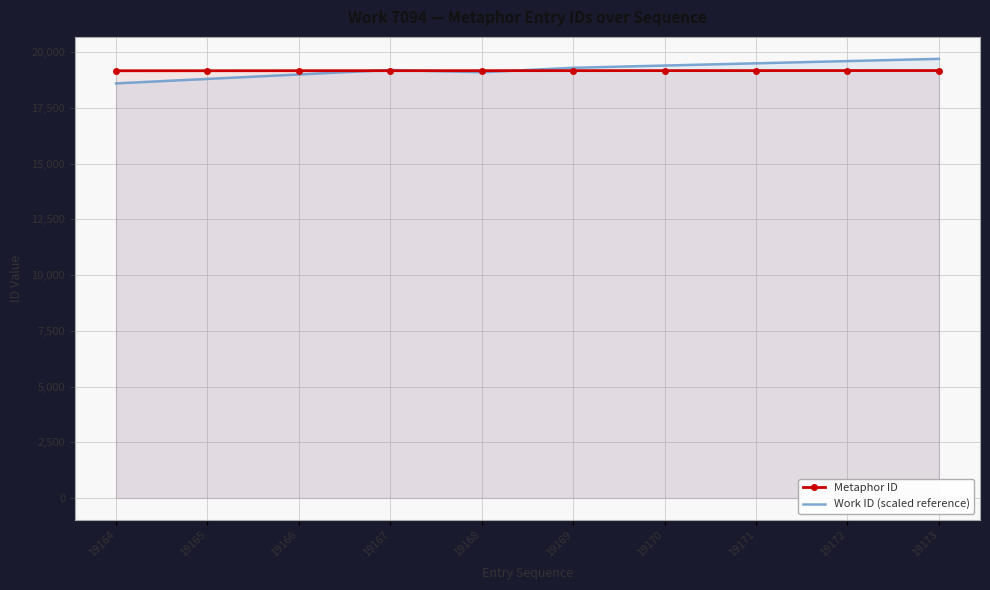

What is the sum of all Work ID (scaled reference) values?

192178.1